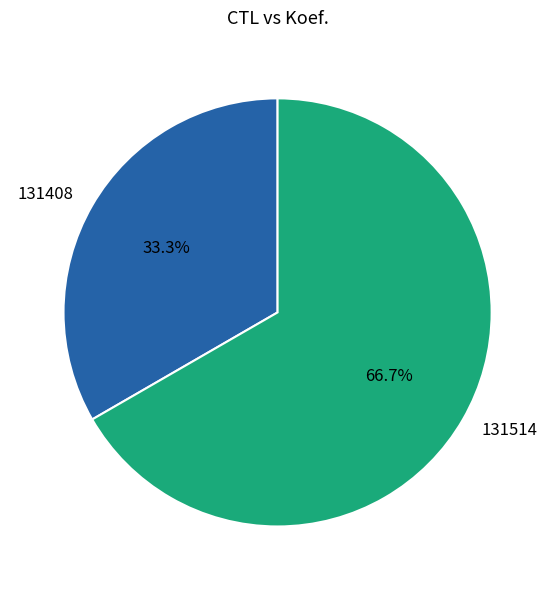

What percentage do 131408 and 131514 together represent?

100.0%